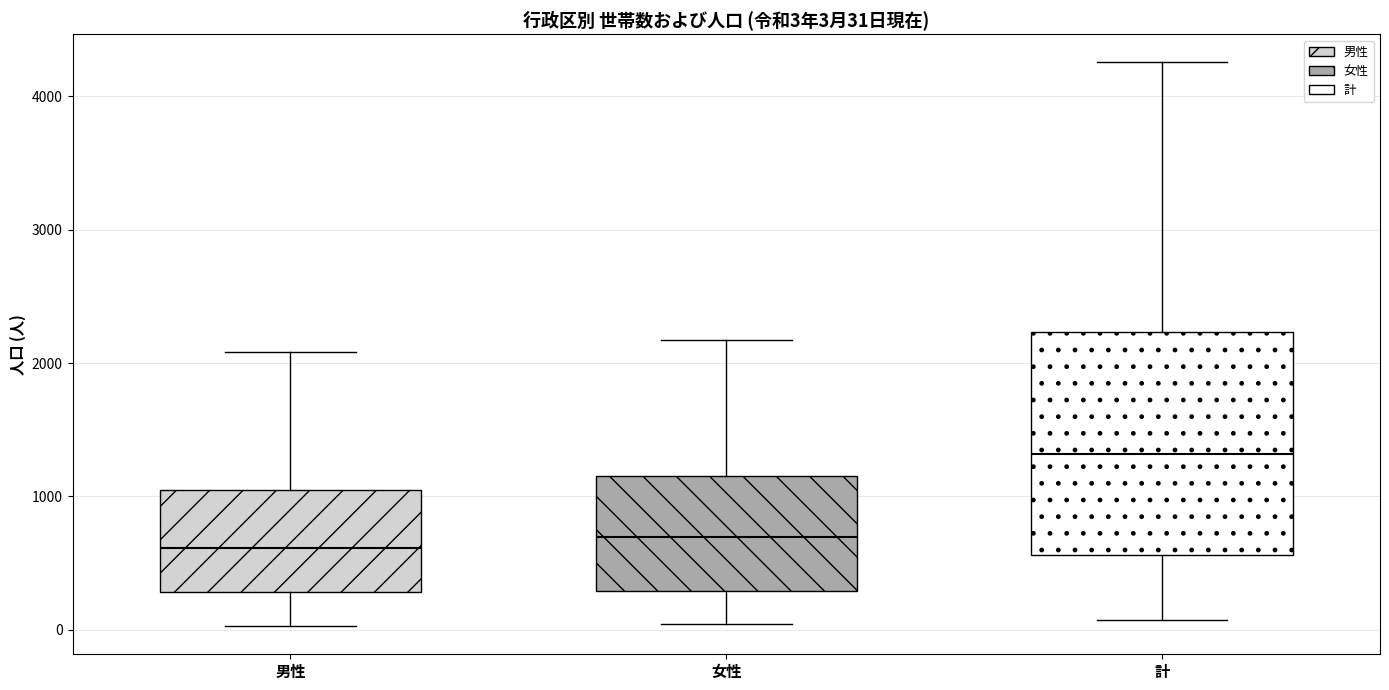

Comparing the boxes themselves (not the whiskers), which one is the tallest?

計